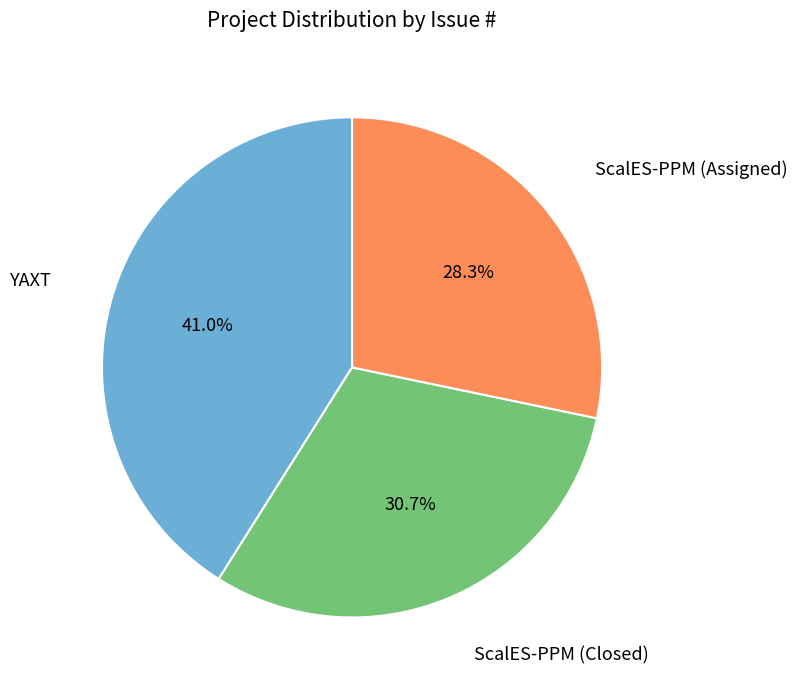

Is there a majority slice in this chart?

No